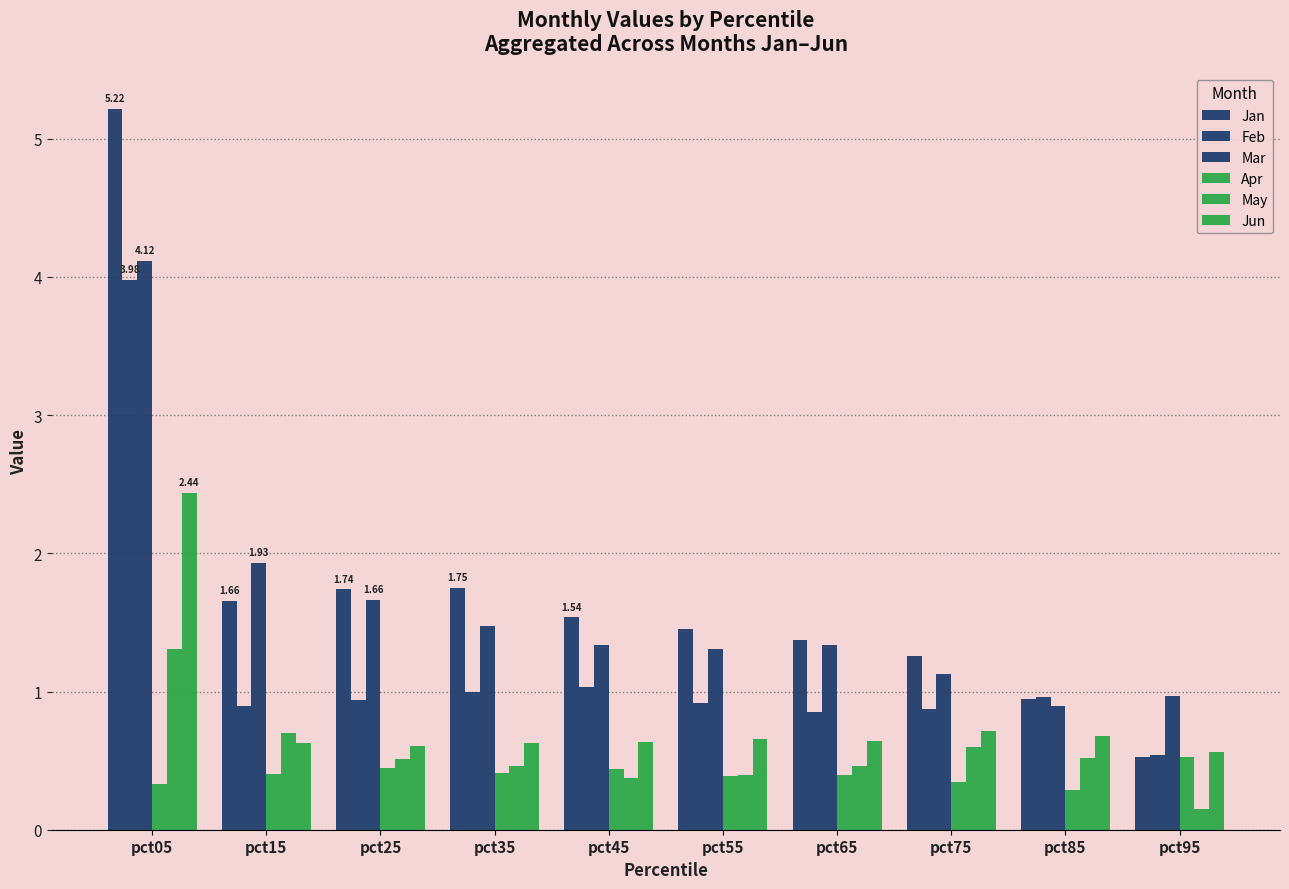

Which label corresponds to the smallest value in the chart?

pct95